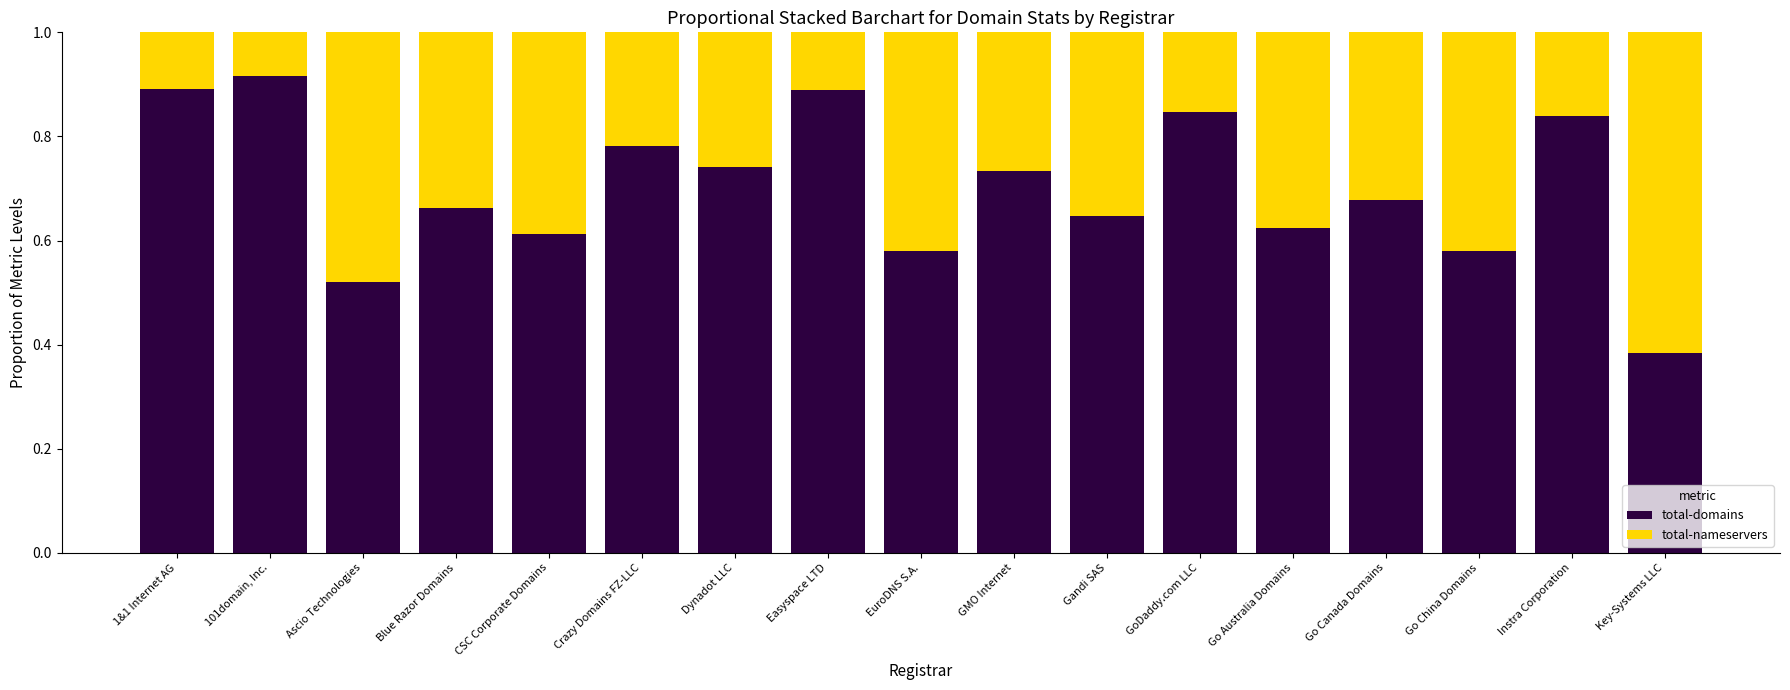

At which label is total-domains closest to 0?

Key-Systems LLC